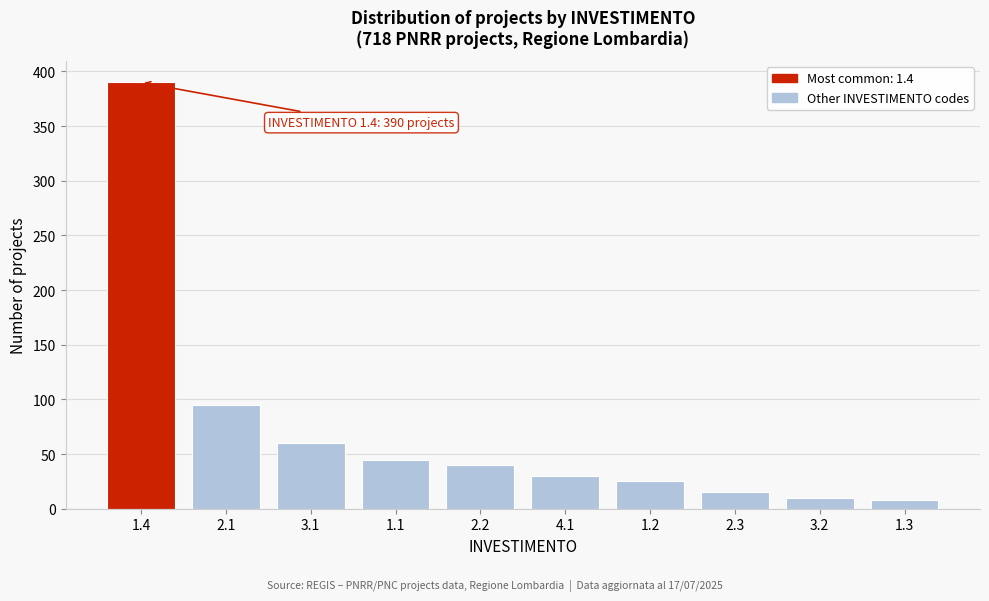

Reading left to right, extract all data points from this chart.

1.4=390	2.1=95	3.1=60	1.1=45	2.2=40	4.1=30	1.2=25	2.3=15	3.2=10	1.3=8